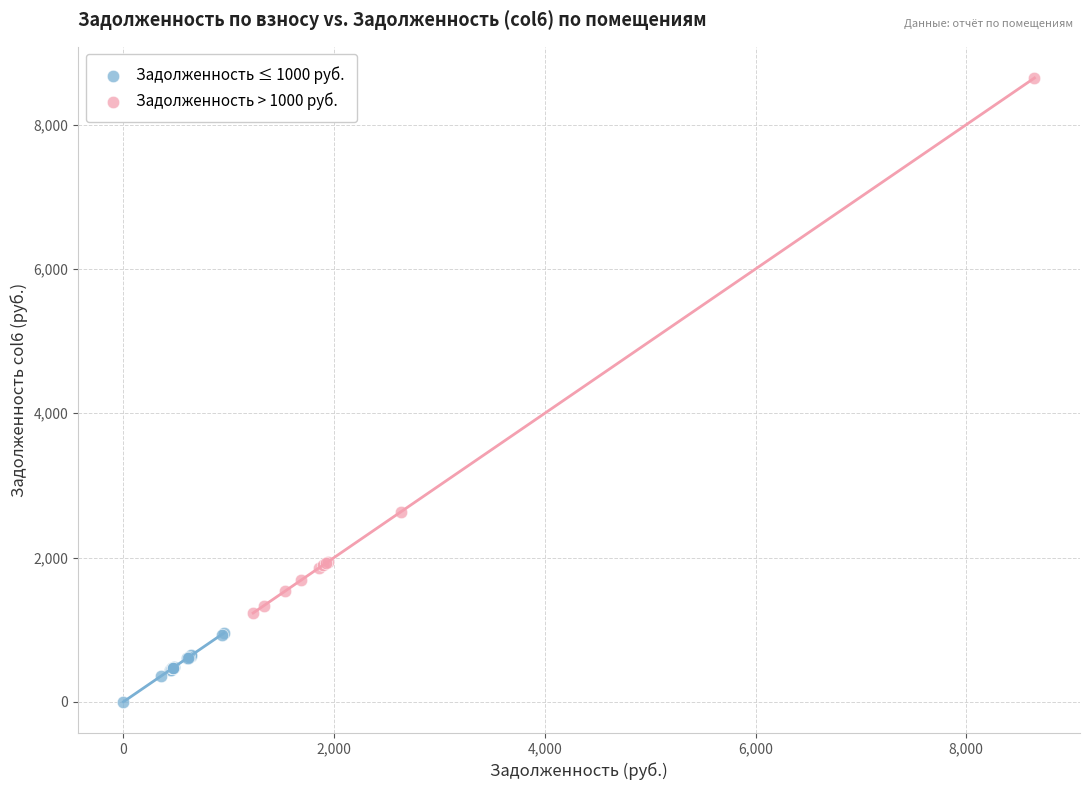

Which series has the largest Y range (max minus min)?

Задолженность > 1000 руб.